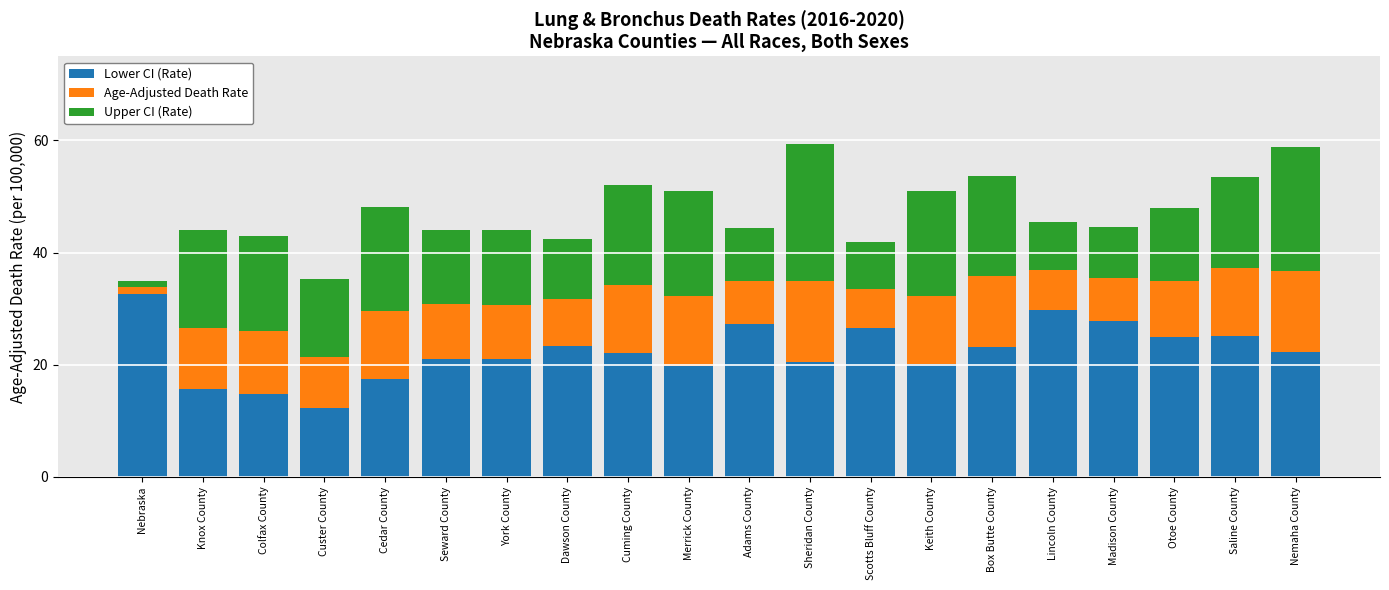

At which label does Lower CI (Rate) reach its peak?

Nebraska